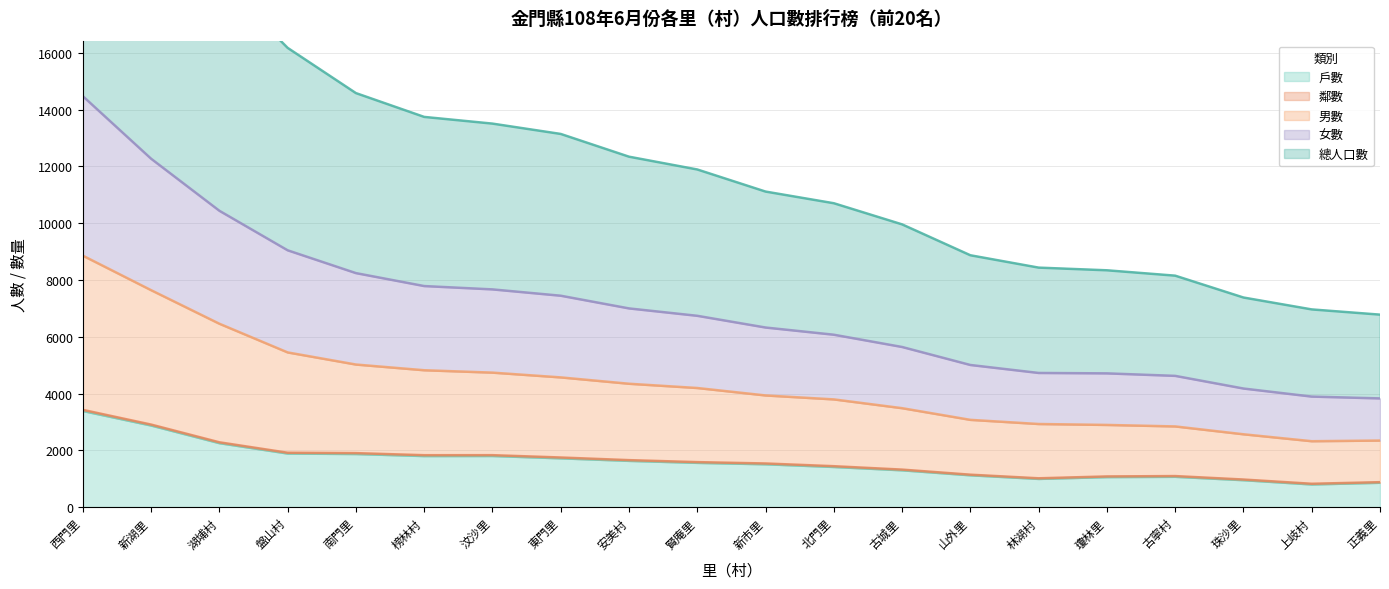

The value of 戶數 at 新市里 is 1507.0. True or false?

True